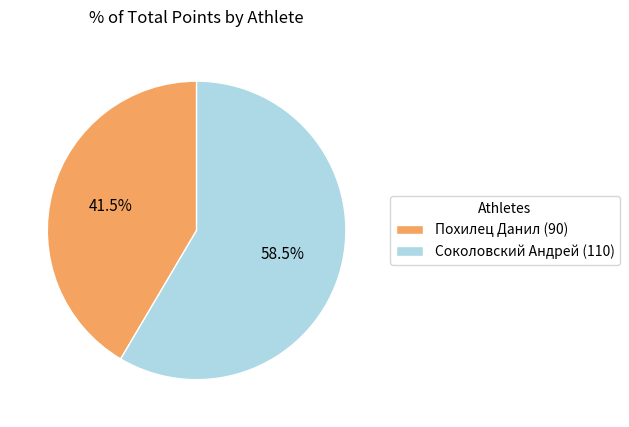

Which category has the biggest portion of the pie?

Соколовский Андрей (110)